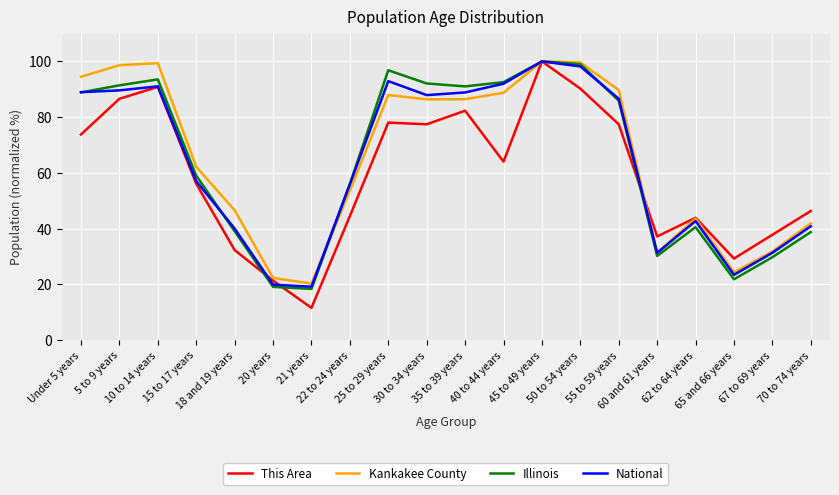

Which series has the largest range (max minus min)?

This Area